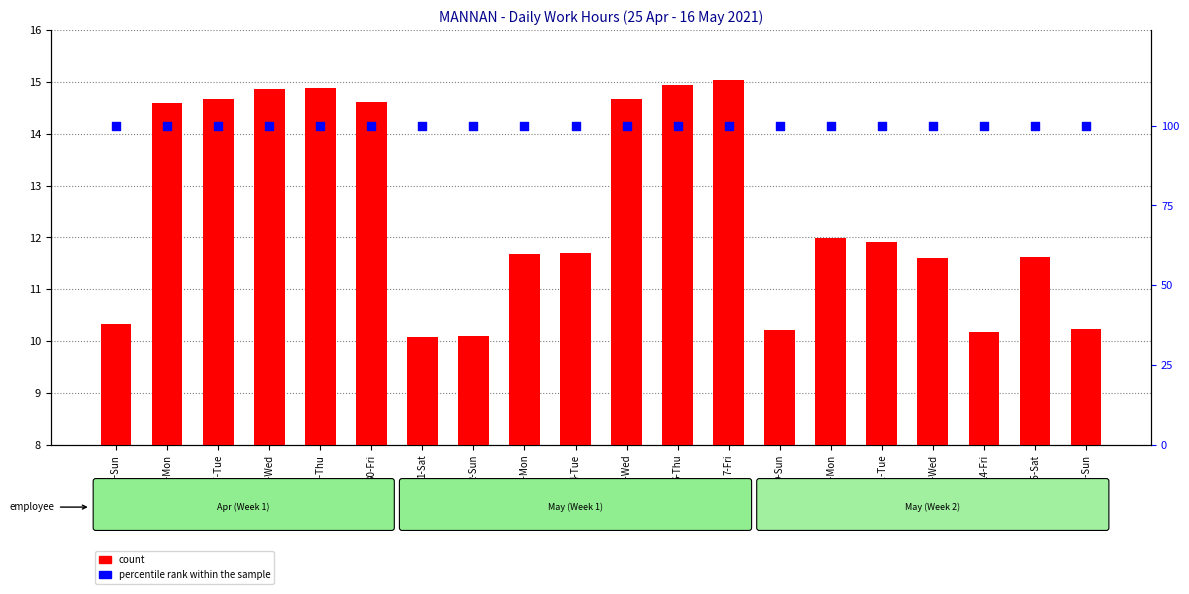

Which series reaches the maximum Y coordinate?

percentile rank within the sample